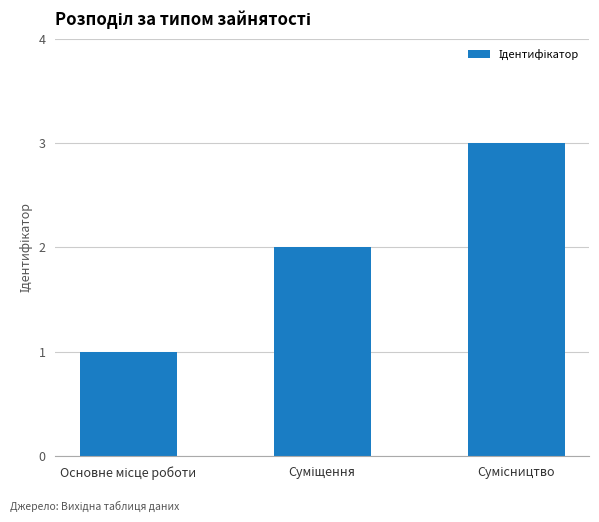

What is the greatest value displayed?

3